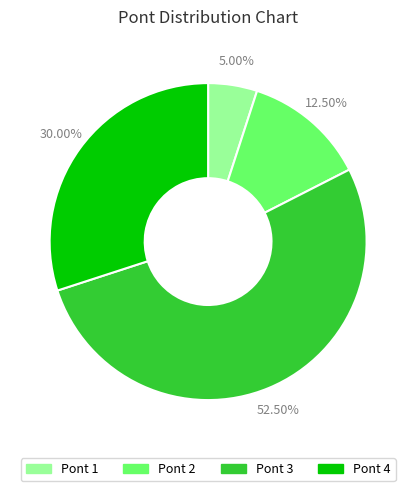

Is there any slice that represents more than half of the pie?

Yes